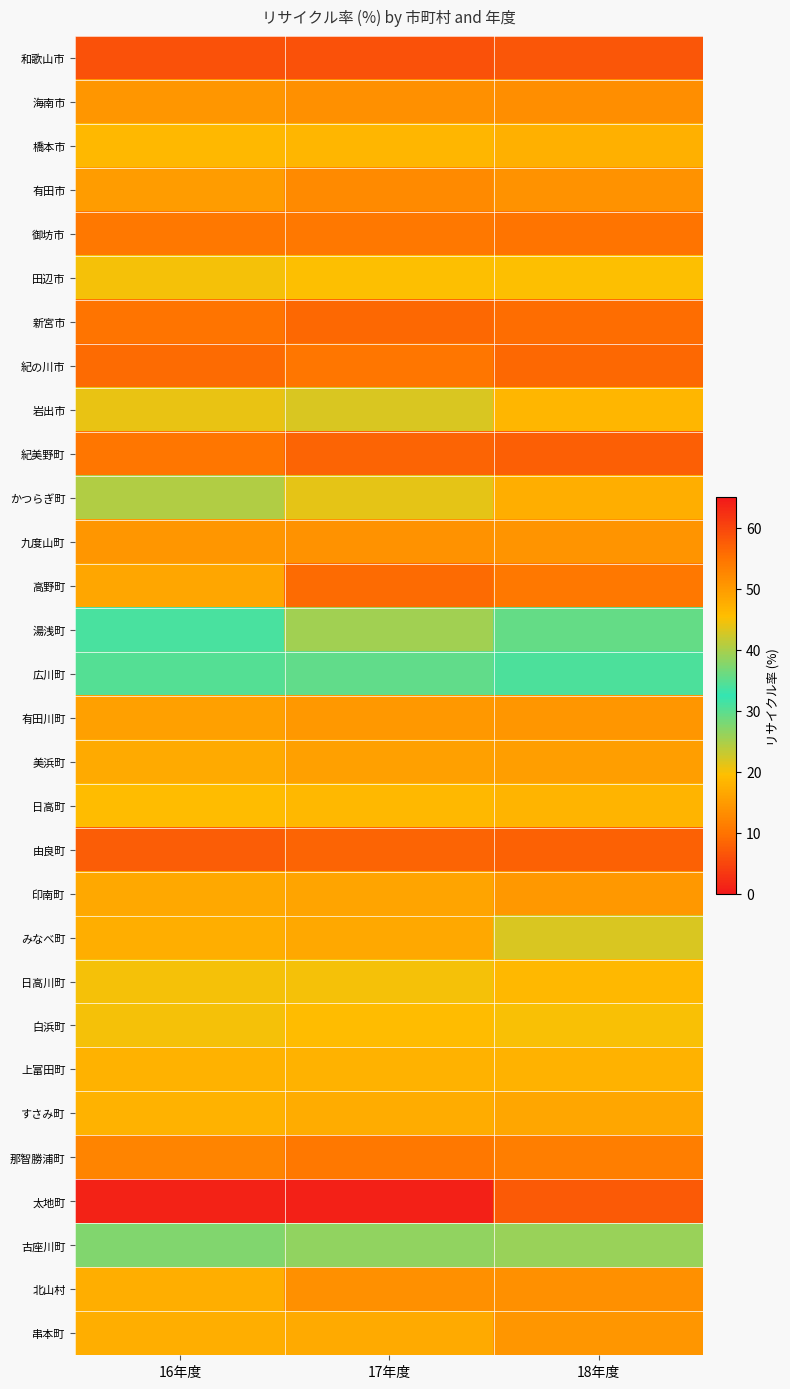

Reading left to right, extract all data points from this chart.

和歌山市: 16年度=6.3	17年度=6.2	18年度=6.6
海南市: 16年度=14.5	17年度=13.7	18年度=13.3
橋本市: 16年度=18.6	17年度=18.4	18年度=17.7
有田市: 16年度=15.1	17年度=12.8	18年度=13.8
御坊市: 16年度=10.5	17年度=10.5	18年度=10.1
田辺市: 16年度=20.1	17年度=19.6	18年度=19.7
新宮市: 16年度=10.0	17年度=8.9	18年度=9.4
紀の川市: 16年度=9.0	17年度=10.3	18年度=8.8
岩出市: 16年度=20.8	17年度=21.9	18年度=18.4
紀美野町: 16年度=10.2	17年度=8.2	18年度=7.6
かつらぎ町: 16年度=24.6	17年度=21.2	18年度=17.4
九度山町: 16年度=14.2	17年度=13.9	18年度=14.1
高野町: 16年度=16.4	17年度=8.9	18年度=10.6
湯浅町: 16年度=33.9	17年度=39.5	18年度=29.2
広川町: 16年度=30.3	17年度=29.6	18年度=30.8
有田川町: 16年度=15.6	17年度=14.6	18年度=14.4
美浜町: 16年度=16.9	17年度=15.5	18年度=15.3
日高町: 16年度=19.3	17年度=18.7	18年度=18.1
由良町: 16年度=7.6	17年度=8.3	18年度=7.9
印南町: 16年度=16.6	17年度=16.0	18年度=14.6
みなべ町: 16年度=17.5	17年度=16.7	18年度=22.0
日高川町: 16年度=20.1	17年度=20.1	18年度=18.6
白浜町: 16年度=20.1	17年度=19.1	18年度=19.9
上富田町: 16年度=18.0	17年度=17.8	18年度=17.9
すさみ町: 16年度=17.8	17年度=17.1	18年度=16.4
那智勝浦町: 16年度=12.1	17年度=10.6	18年度=11.4
太地町: 16年度=64.0	17年度=64.1	18年度=57.7
古座川町: 16年度=27.6	17年度=26.6	18年度=25.9
北山村: 16年度=17.5	17年度=13.6	18年度=13.7
串本町: 16年度=17.5	17年度=16.8	18年度=14.4